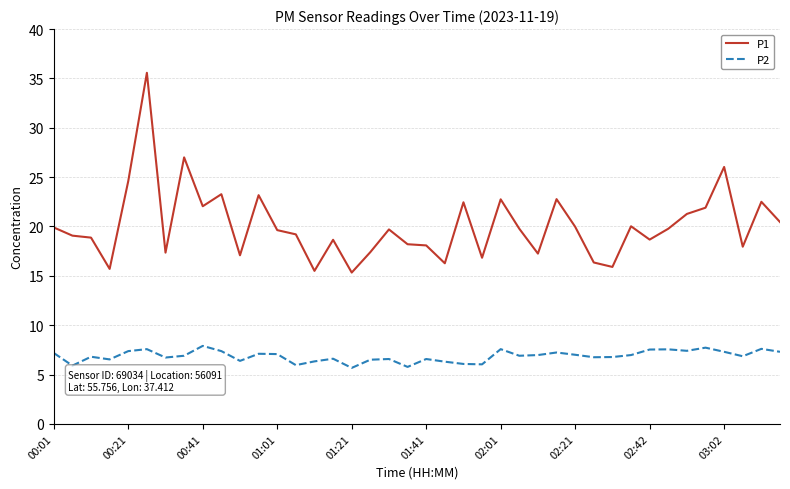

Which series has the largest total across all categories?

P1